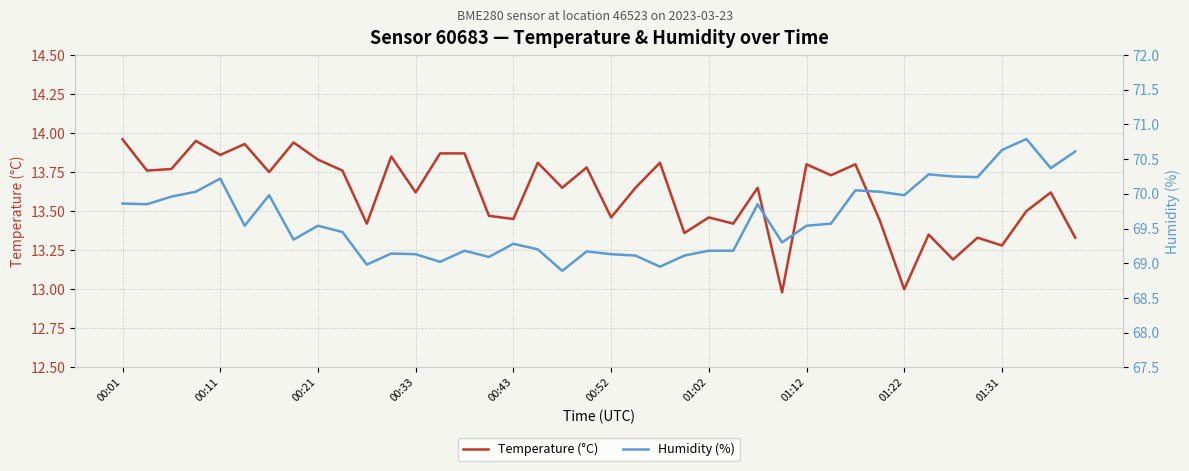

Reading left to right, what are all the values shown in this chart?

Temperature (°C): 14.0	13.8	13.8	13.9	13.9	13.9	13.8	13.9	13.8	13.8	13.4	13.8	13.6	13.9	13.9	13.5	13.4	13.8	13.7	13.8	13.5	13.7	13.8	13.4	13.5	13.4	13.7	13.0	13.8	13.7	13.8	13.4	13.0	13.3	13.2	13.3	13.3	13.5	13.6	13.3
Humidity (%): 69.9	69.8	70.0	70.0	70.2	69.5	70.0	69.3	69.5	69.5	69.0	69.1	69.1	69.0	69.2	69.1	69.3	69.2	68.9	69.2	69.1	69.1	69.0	69.1	69.2	69.2	69.8	69.3	69.5	69.6	70.0	70.0	70.0	70.3	70.2	70.2	70.6	70.8	70.4	70.6